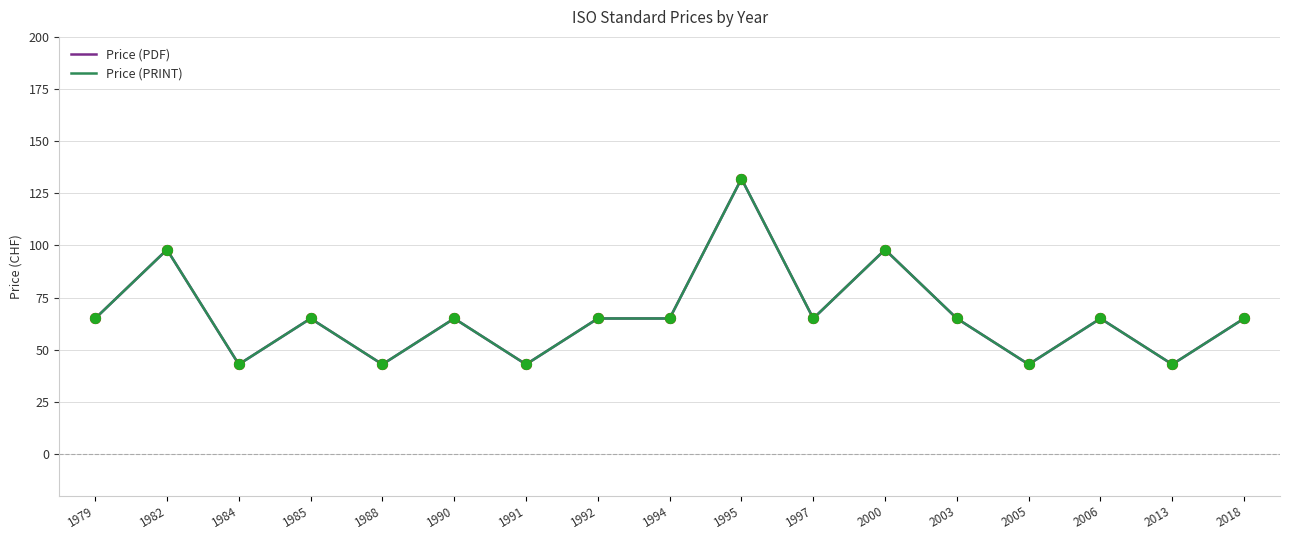

Which series has the largest total across all categories?

Price (PDF)